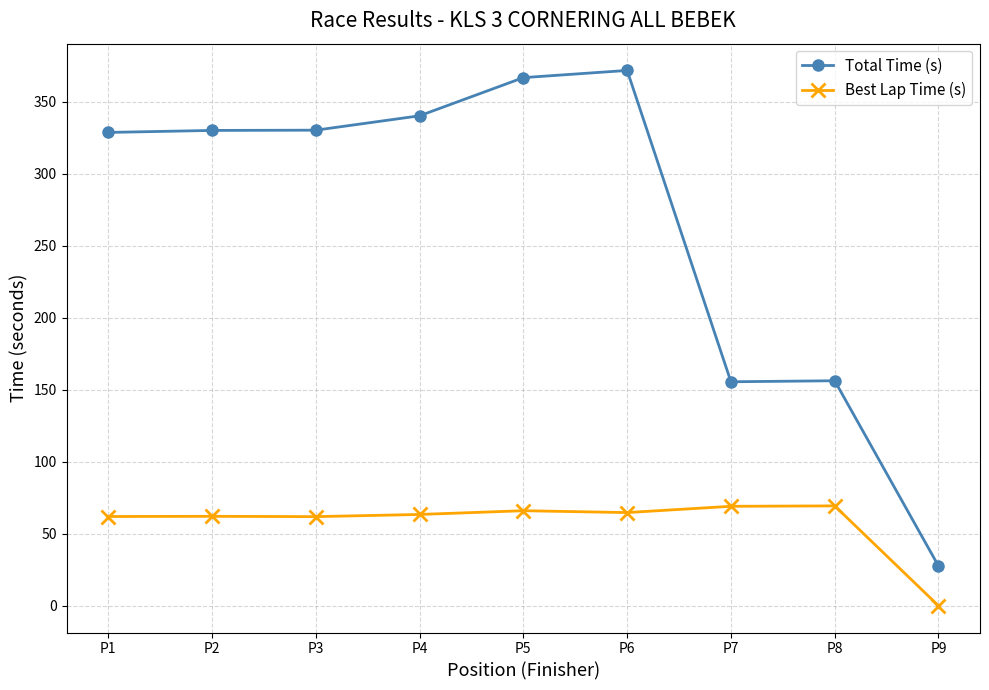

What is the value of the Best Lap Time (s) point at the 4th from the left?

63.4